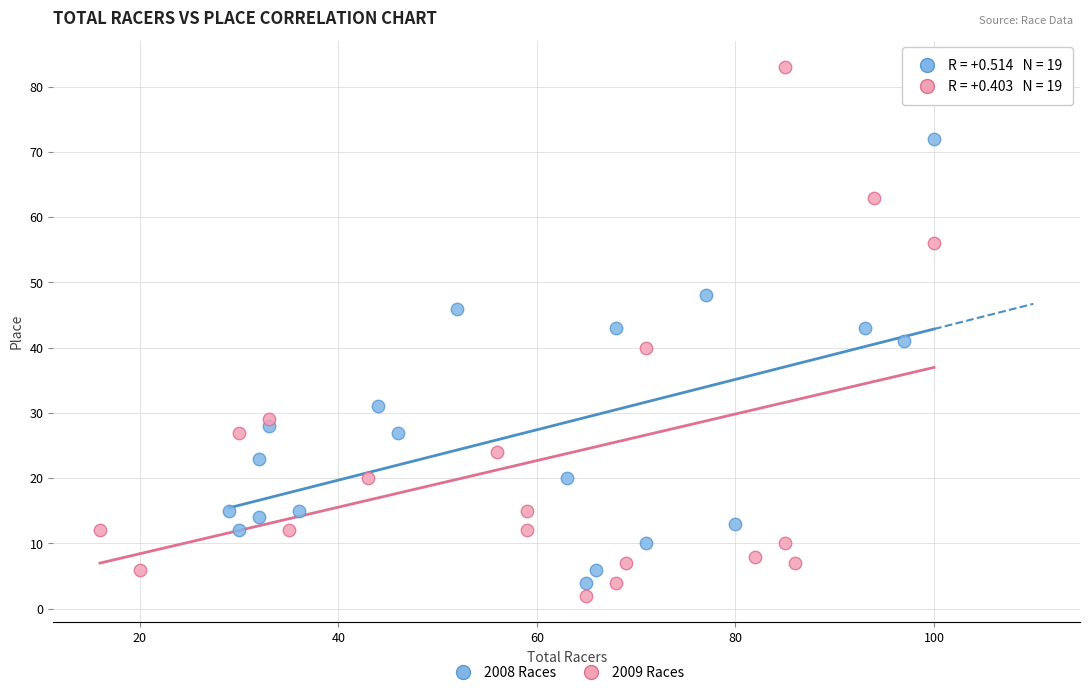

Which series has the largest Y range (max minus min)?

2009 Races